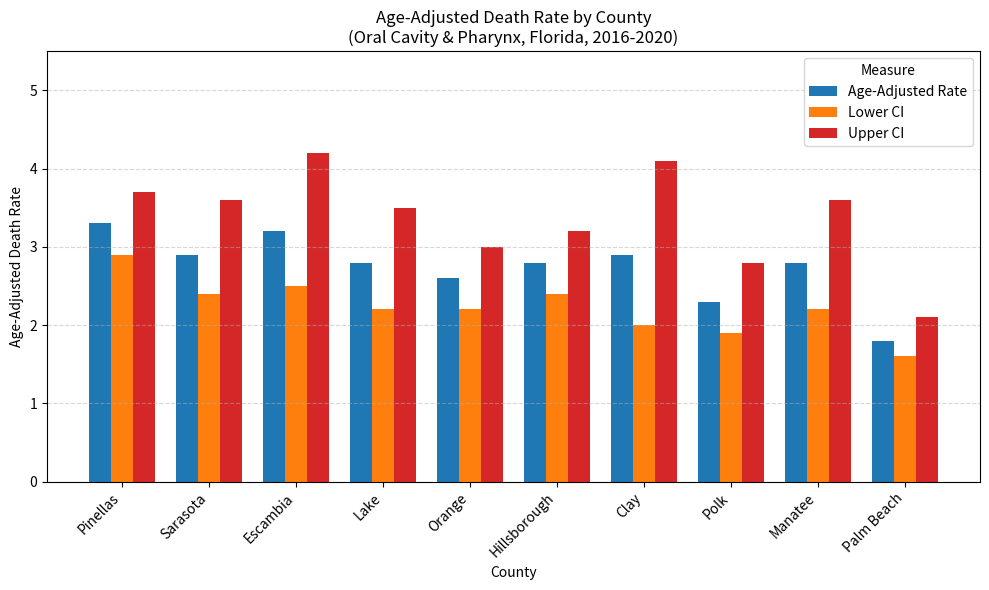

What is the difference between the highest and lowest values at Hillsborough?

0.8